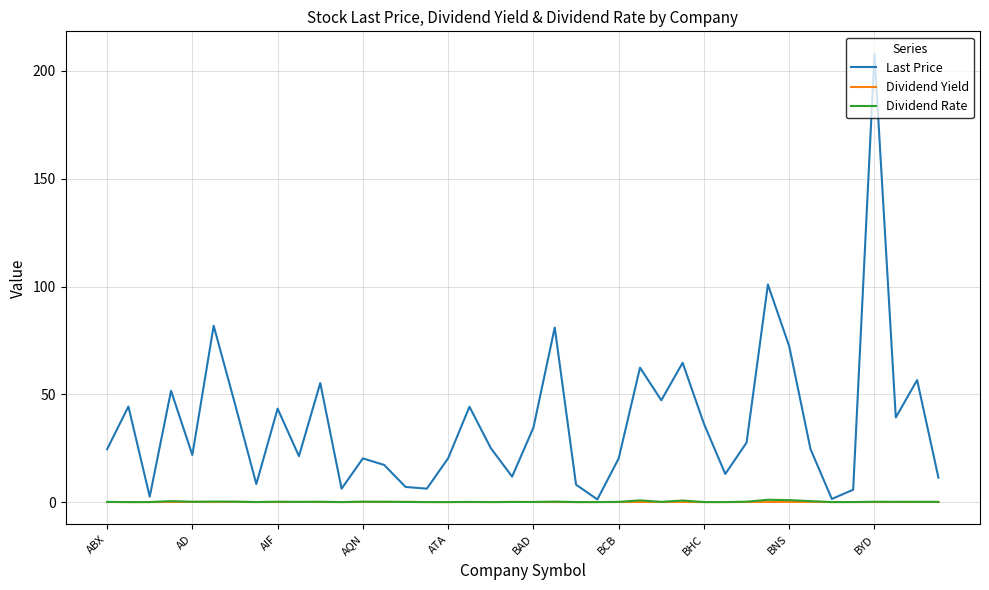

Which series has the widest spread of values?

Last Price